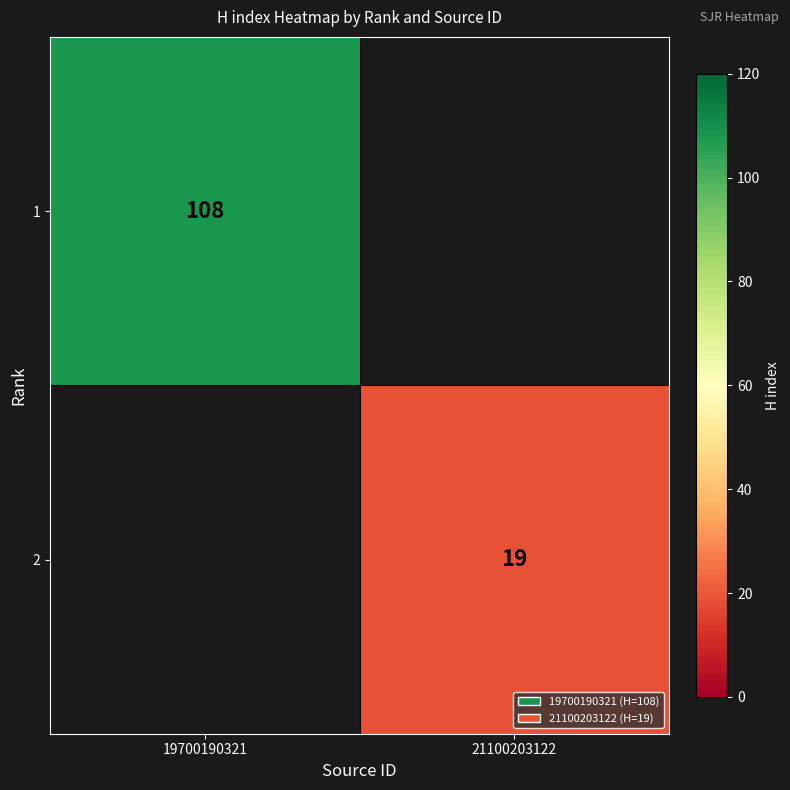

The value of 1 at 19700190321 is 142. True or false?

False